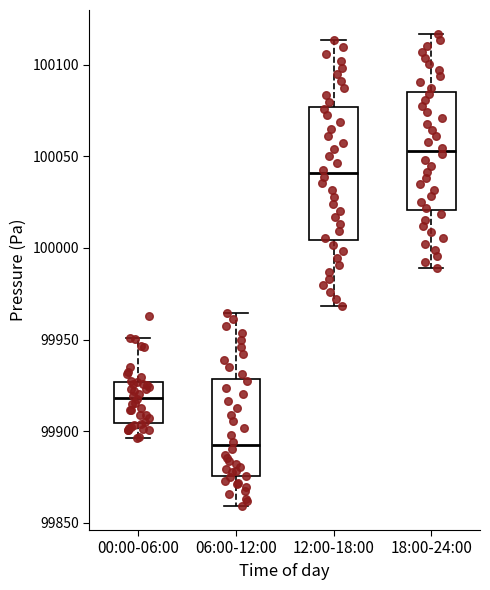

Which box's median line is the lowest?

06:00-12:00